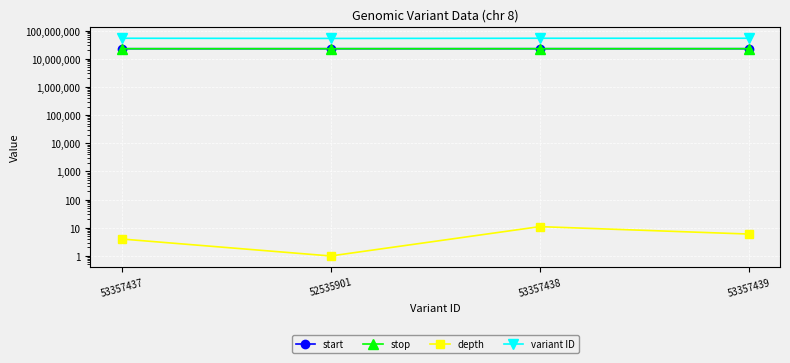

Where is the first local minimum for depth?

52535901